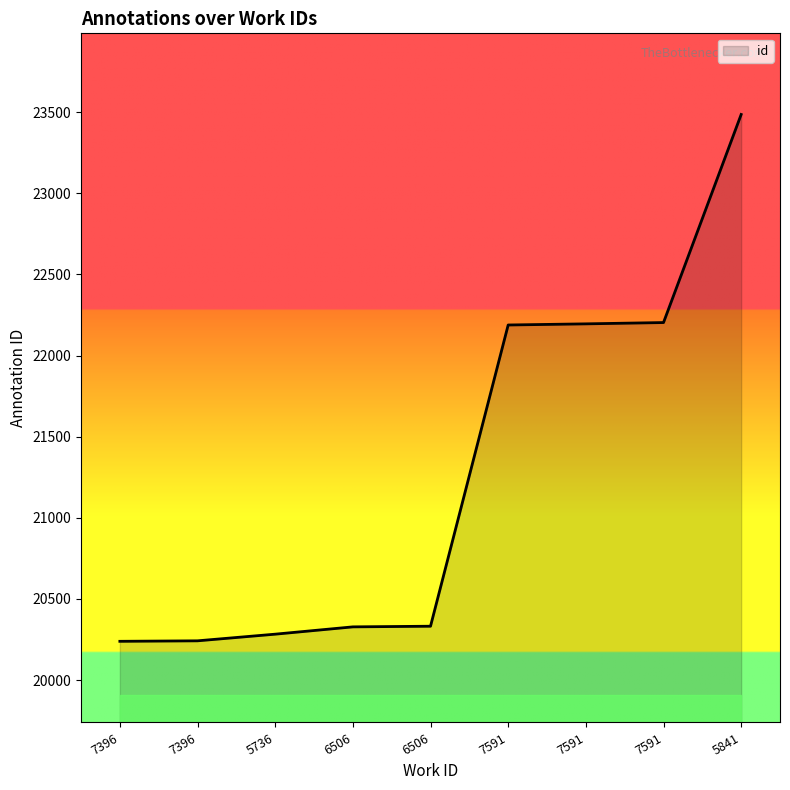

How many lines are shown in the chart?

1